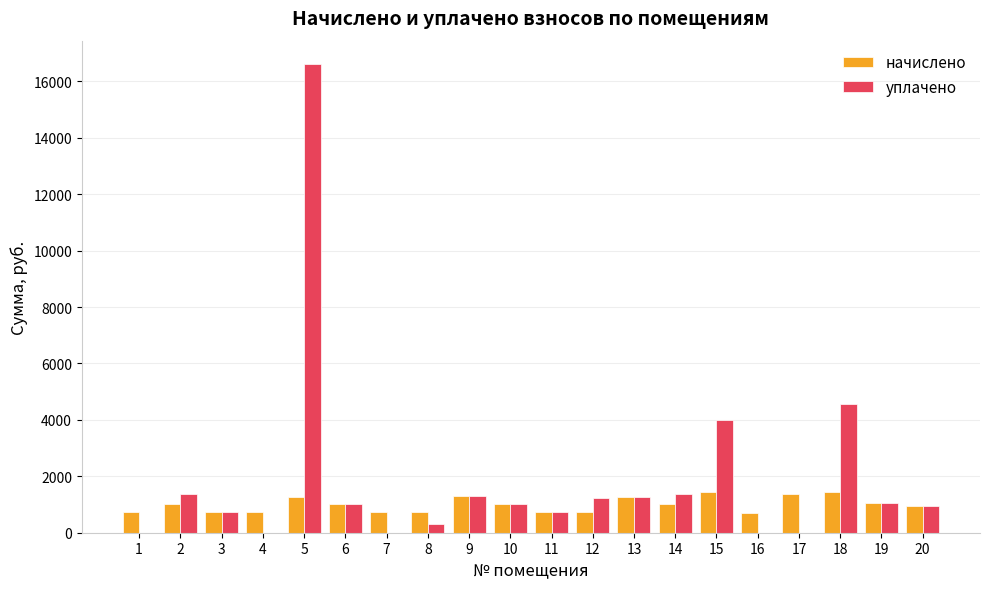

What is the sum of the начислено values at 12 and 6?

1762.0